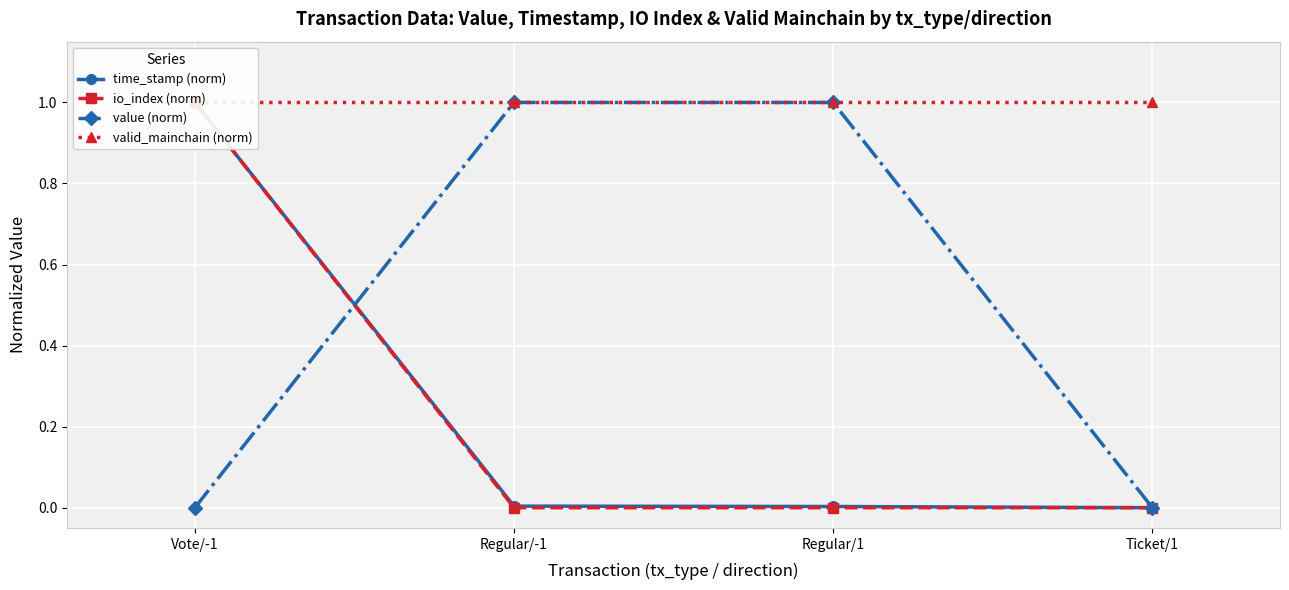

What is the label of the 1st point from the left?

Vote/-1